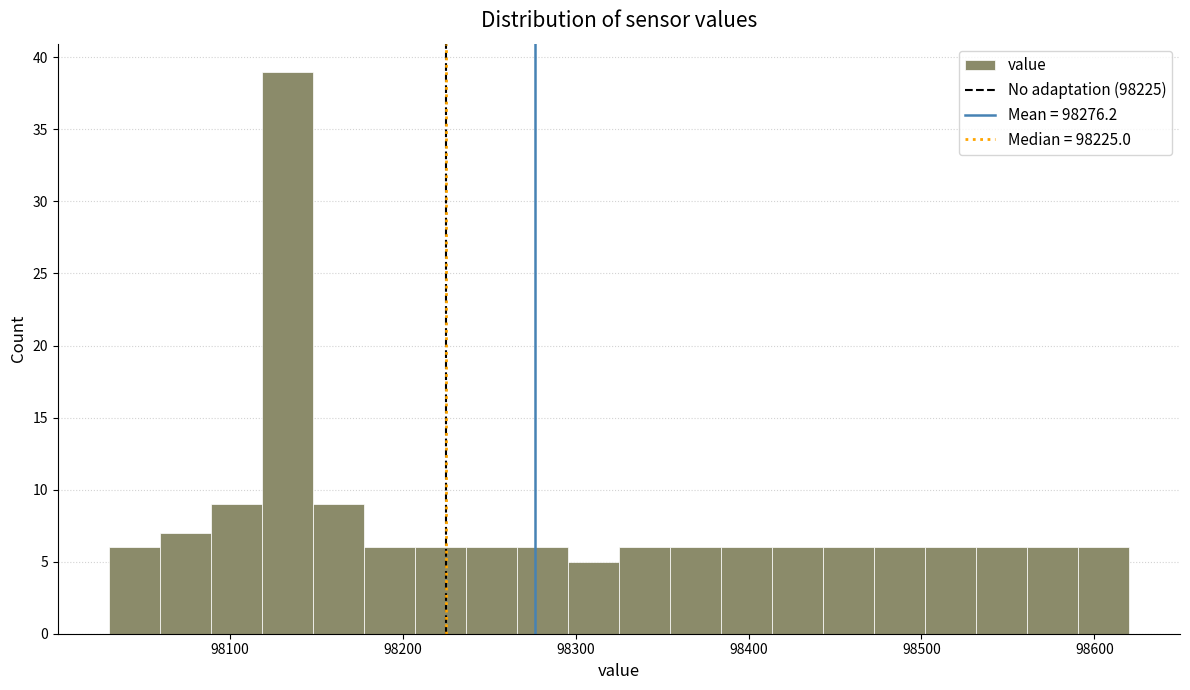

Read against the x-axis, roughly where is the centre of the tallest bar?

98130